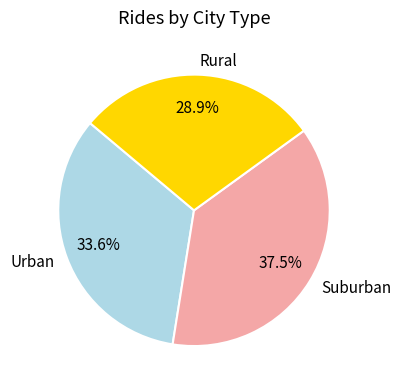

How many segments does this pie chart have?

3